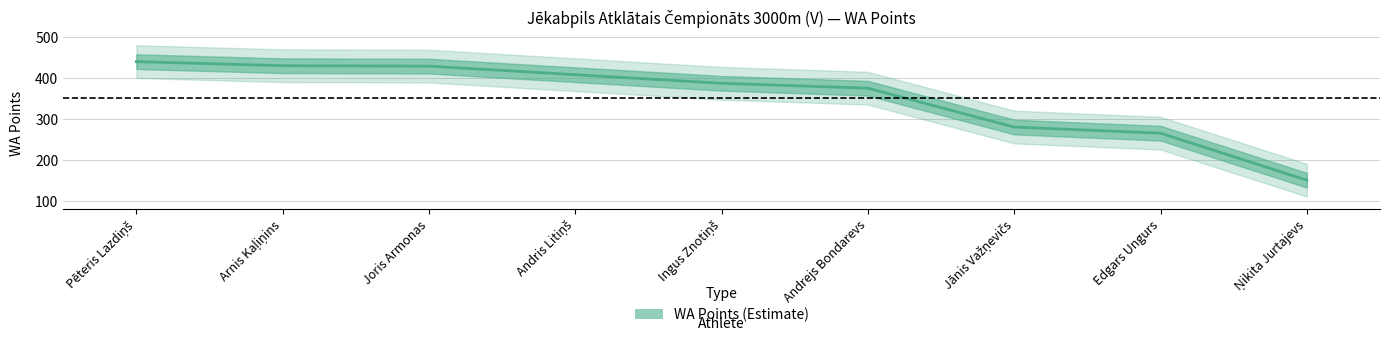

What is the greatest value displayed?

440